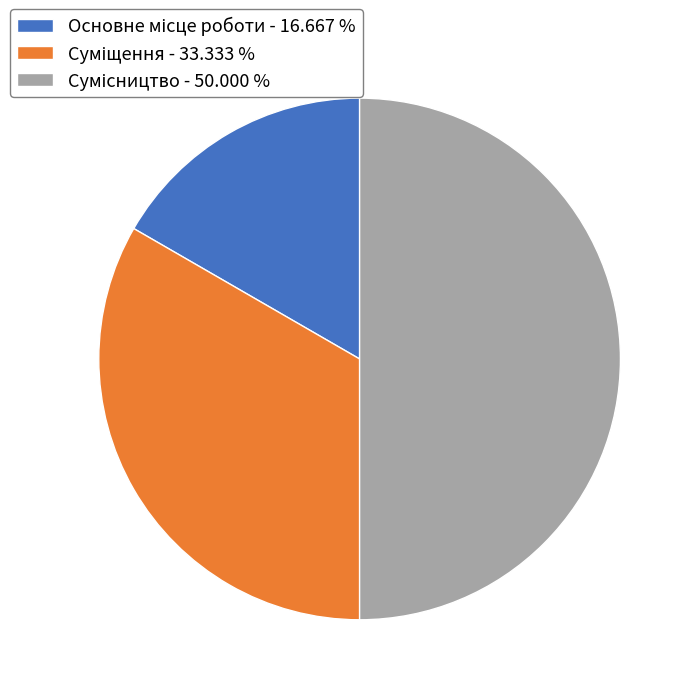

How many slices are in this pie chart?

3